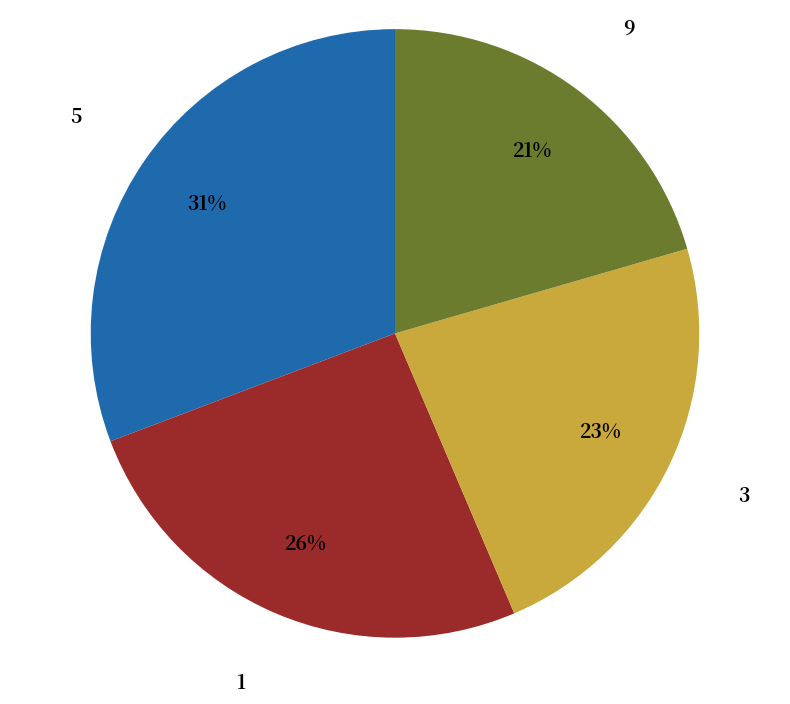

How many segments does this pie chart have?

4